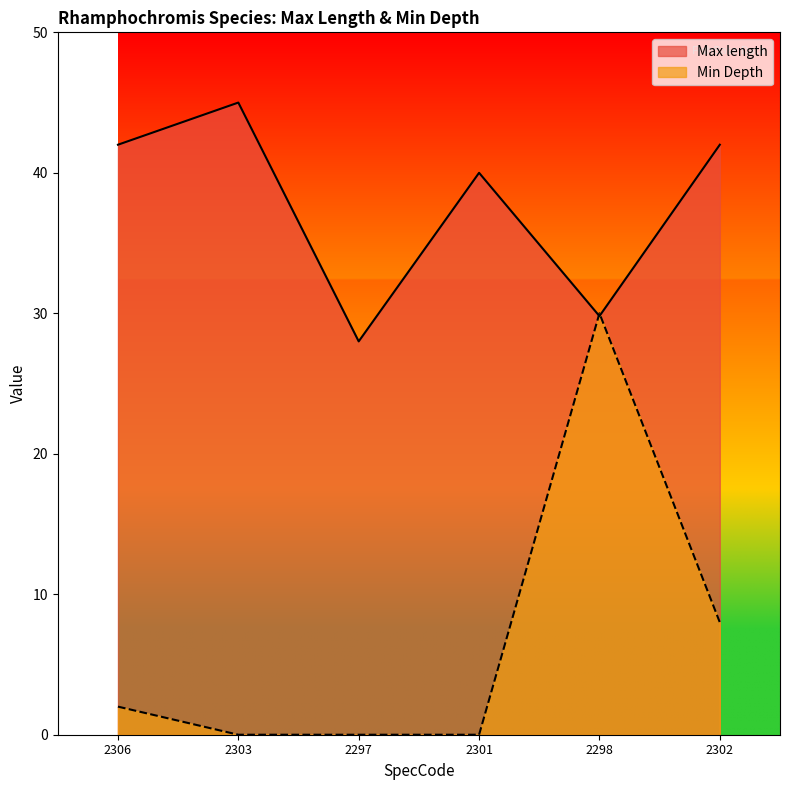

How many distinct data groups are displayed?

2